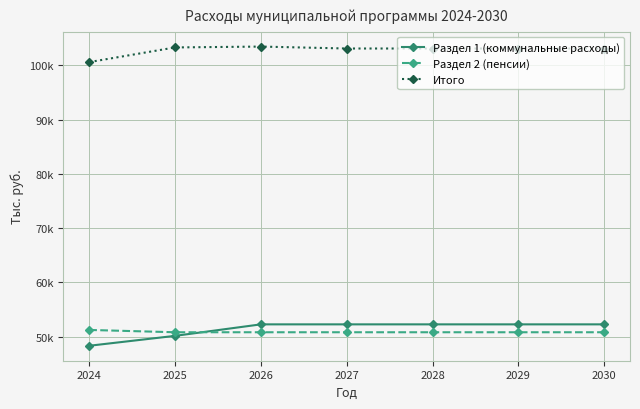

Does the chart have visible grid lines?

Yes